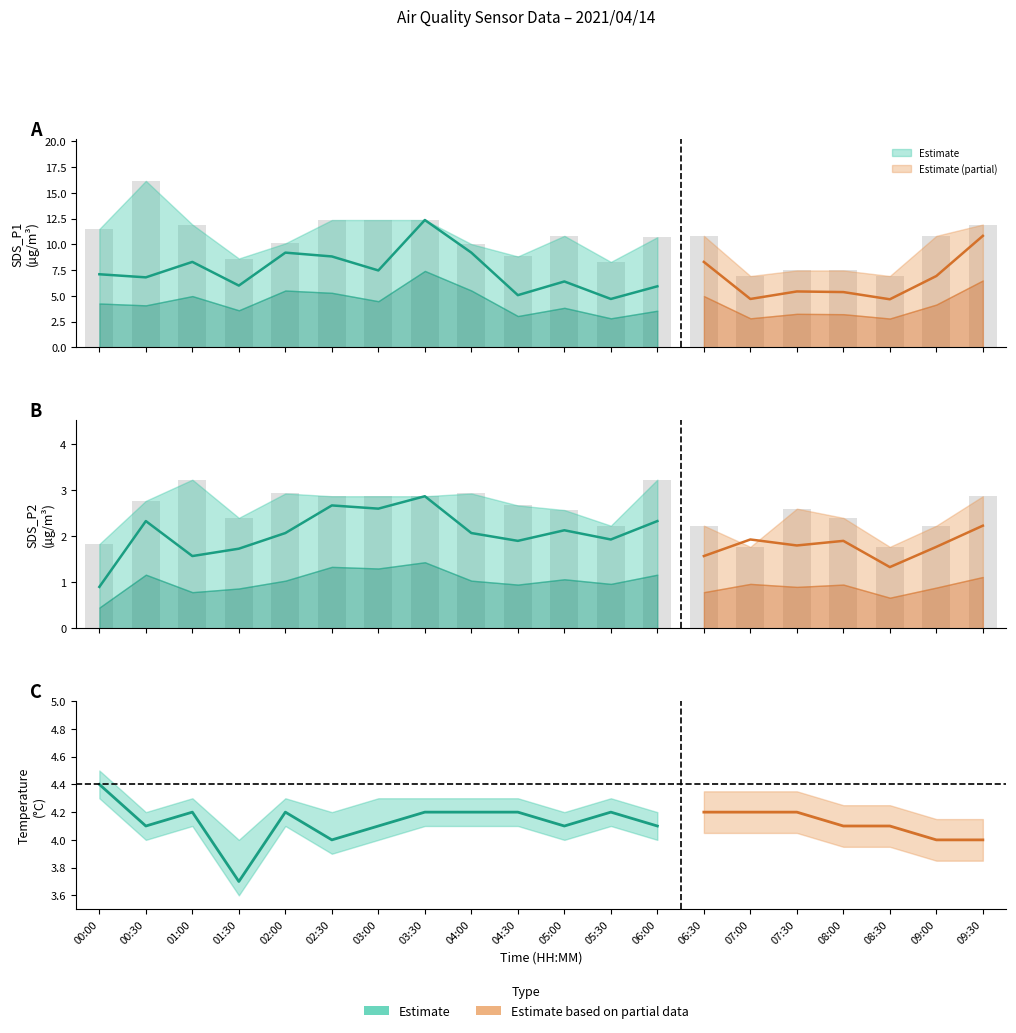

At which category does the chart reach its peak across all series?

00:30